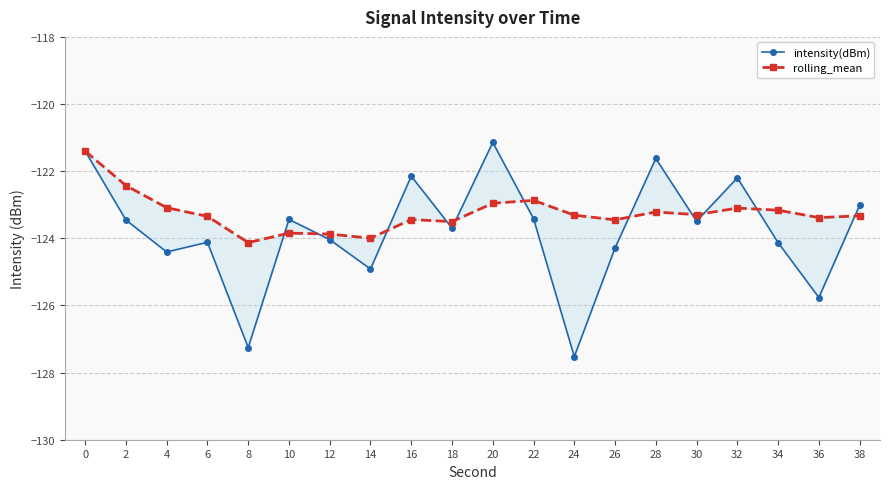

True or false: intensity(dBm) and rolling_mean intersect in this chart.

True